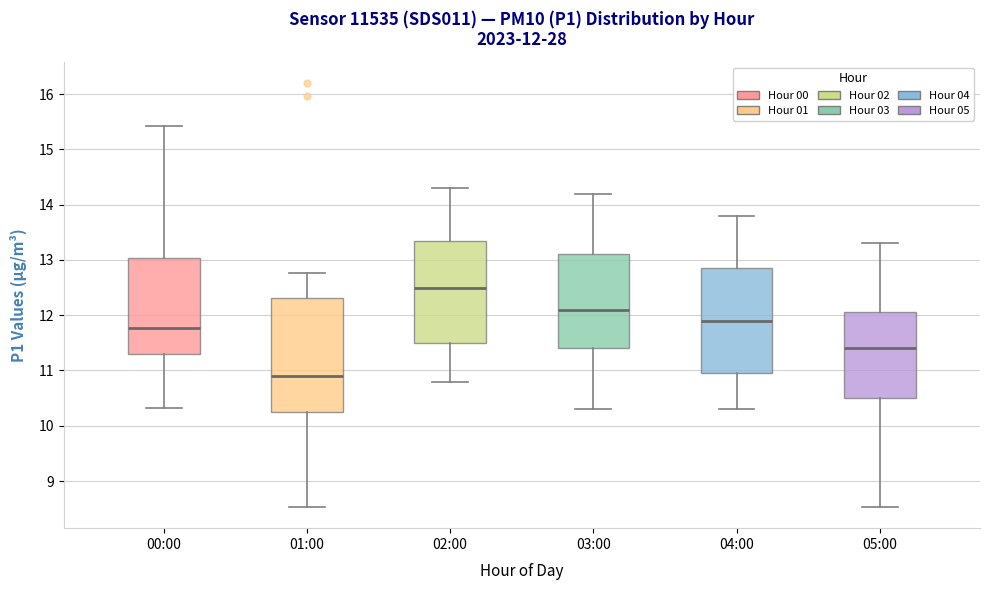

Which box has the highest median line?

02:00